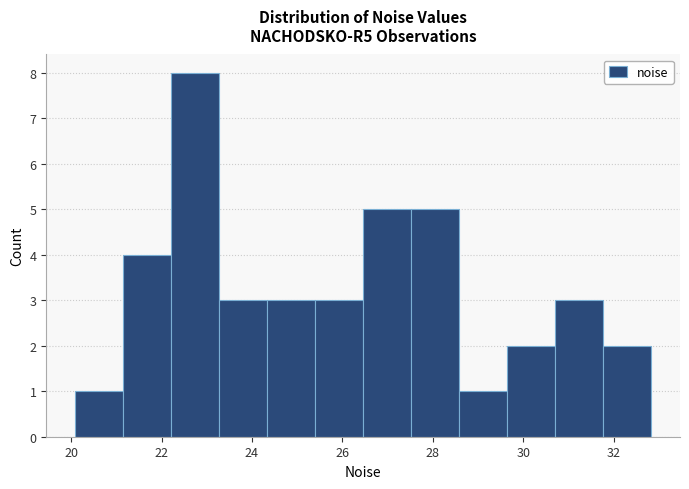

How tall is the bar that spans 27.6 to 28.6 on the x-axis? Neither the bar edges nor the heights are printed on the chart, so give them approximately, as read against the axes.

5